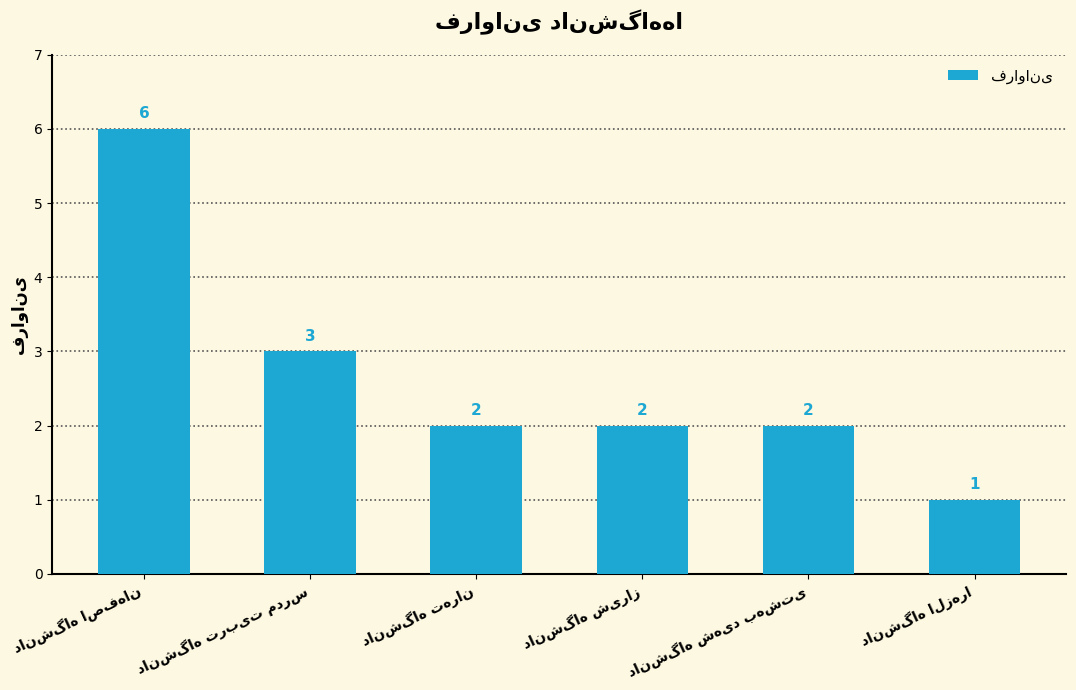

What is the value of the 4th bar from the left?

2